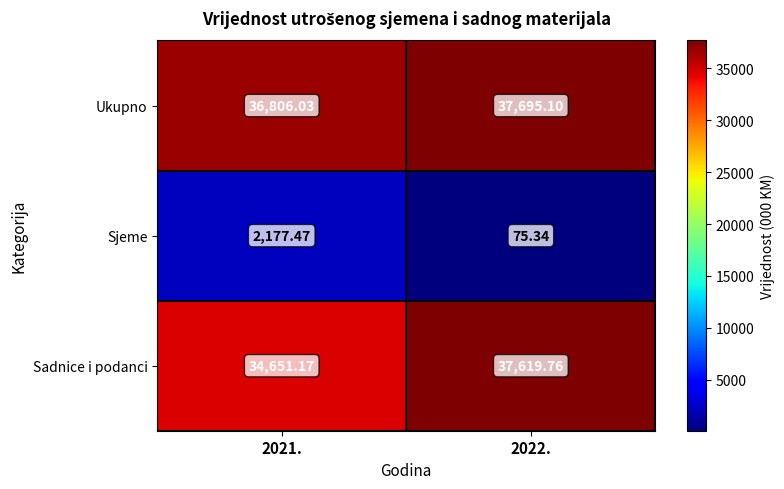

Which series has the largest total across all categories?

Ukupno